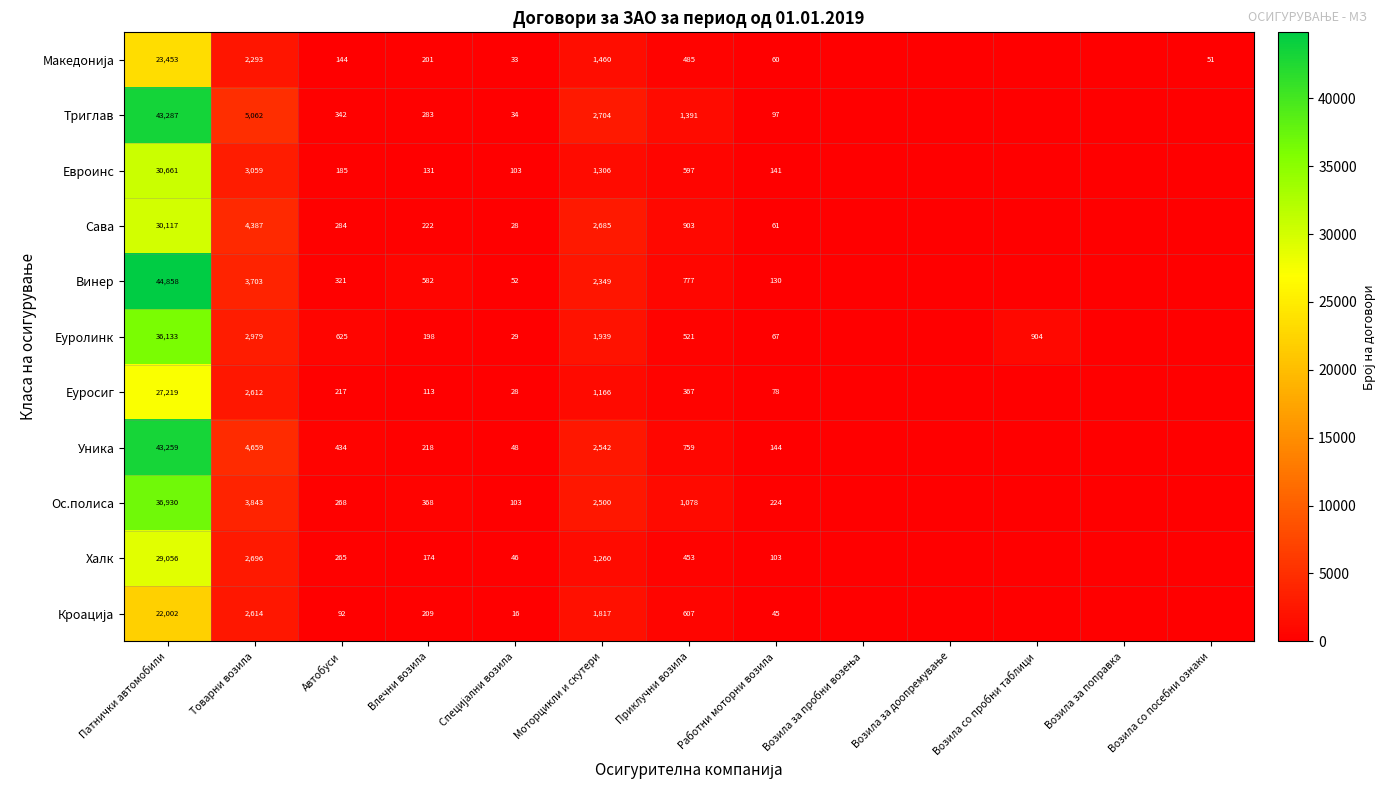

What is the greatest value displayed?

44858